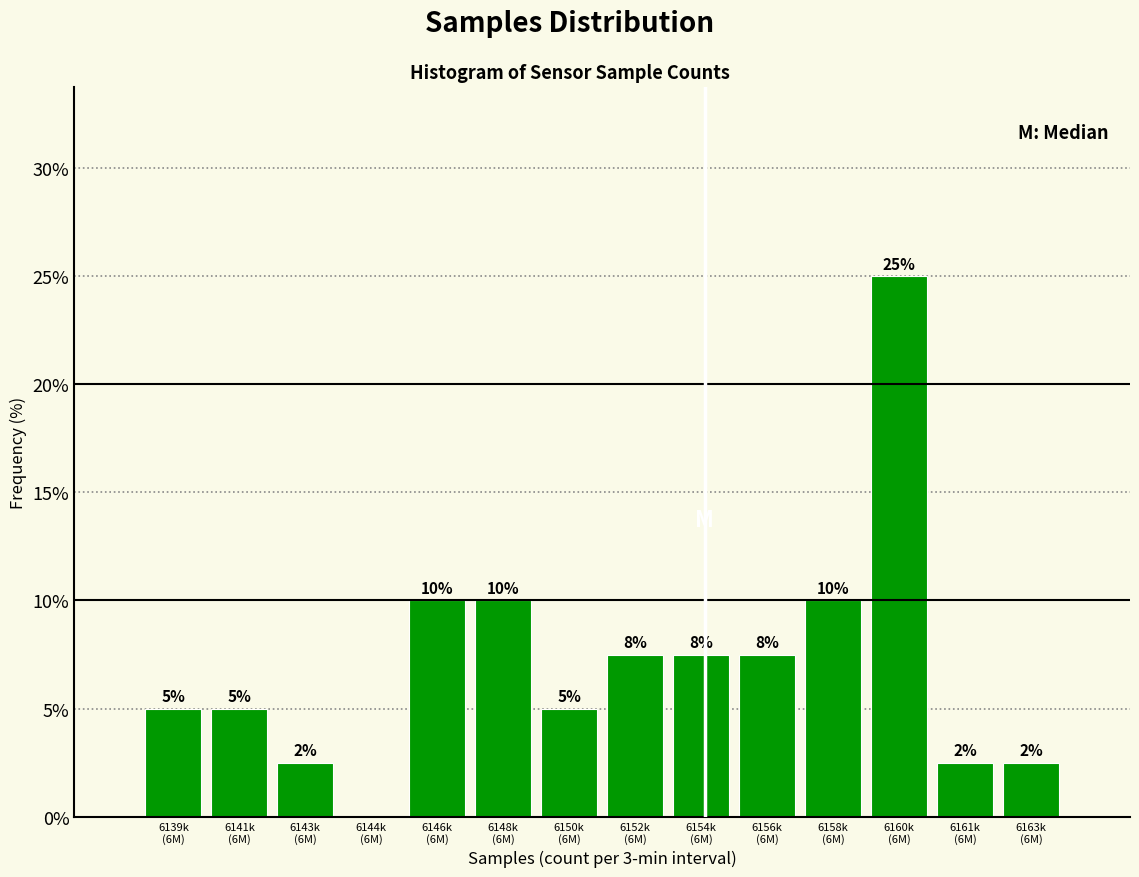

What is the maximum value shown in the chart?

25.0